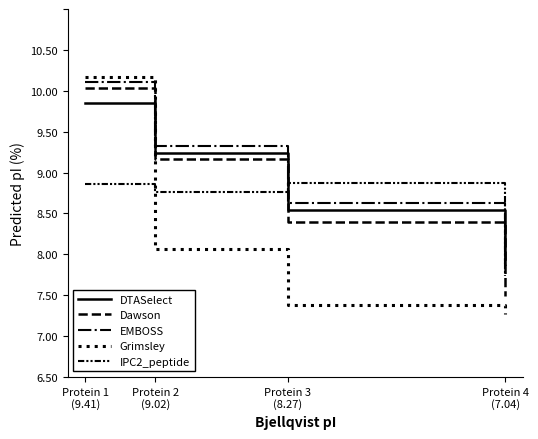

At which label is Grimsley closest to 8?

Protein 2
(9.02)